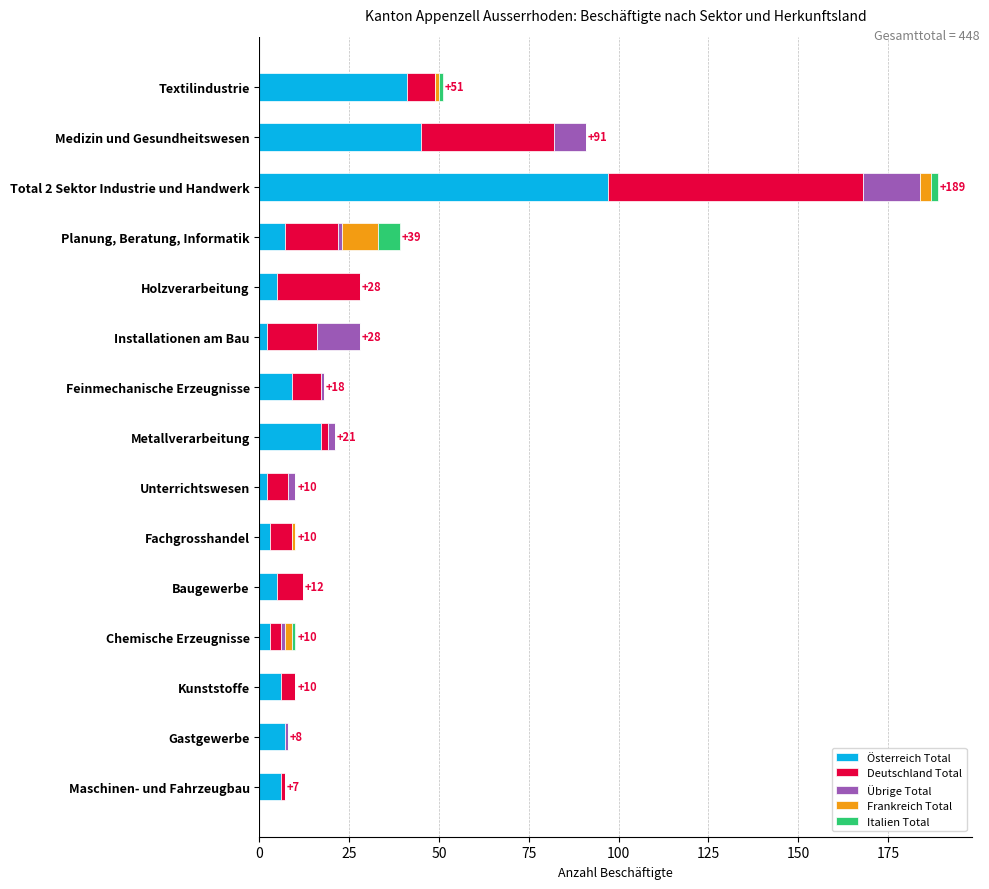

True or false: Österreich Total has a value of 9 at Feinmechanische Erzeugnisse.

True